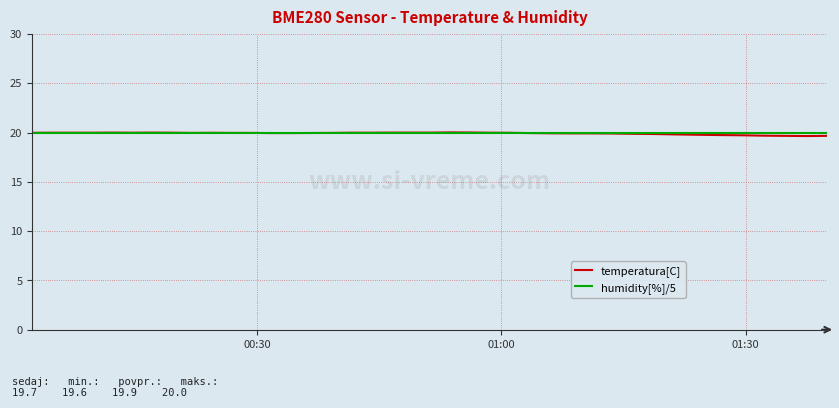

What is the minimum value for humidity[%]/5?

20.0